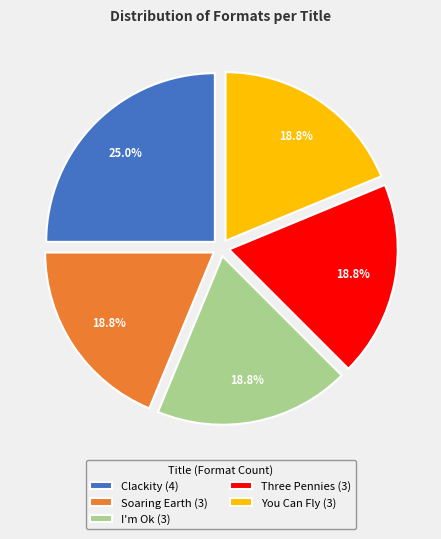

Does any single category account for the majority?

No